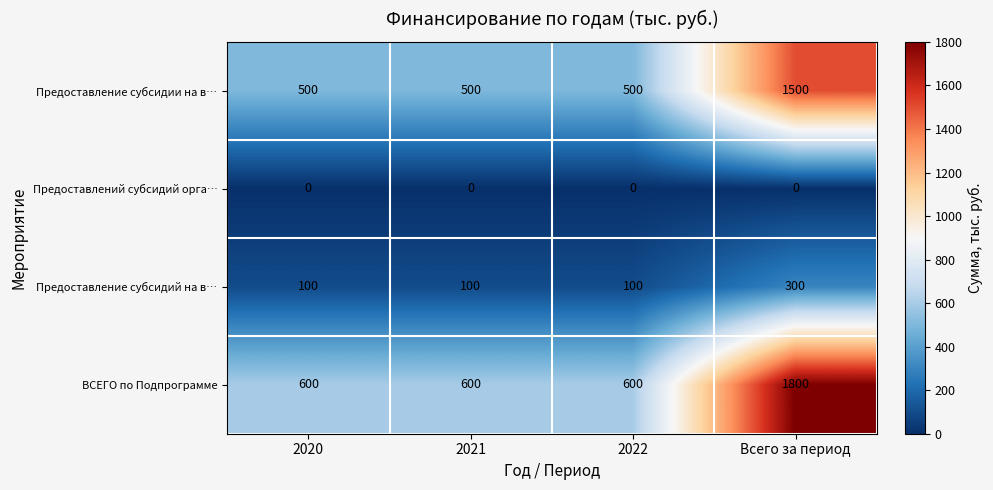

Which series changed the most between 2020 and Всего за период?

ВСЕГО по Подпрограмме